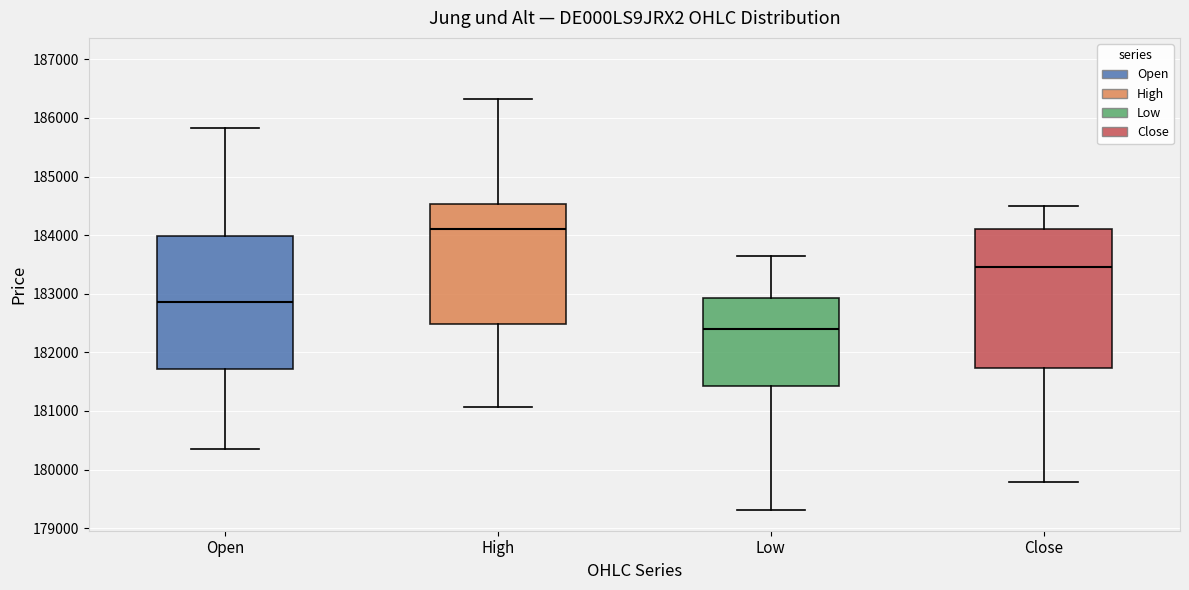

Reading left to right, transcribe this box plot: for each box, give where its median line is, the range the box spans, and where its two whiskers end, as read against the y-axis. The values are not printed on the chart, so give them approximately, as read against the axis.

Open: median 182900, box 181700 to 184000, whiskers 180400 to 185800
High: median 184100, box 182500 to 184500, whiskers 181100 to 186300
Low: median 182400, box 181400 to 182900, whiskers 179300 to 183600
Close: median 183500, box 181700 to 184100, whiskers 179800 to 184500